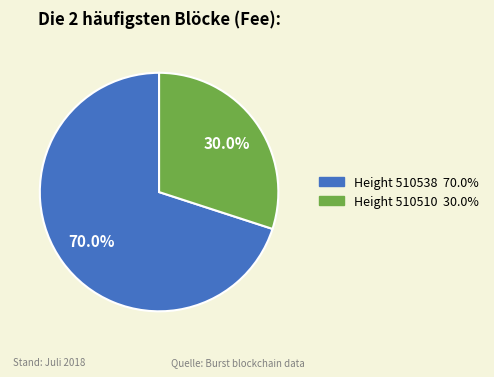

Is there a majority slice in this chart?

Yes